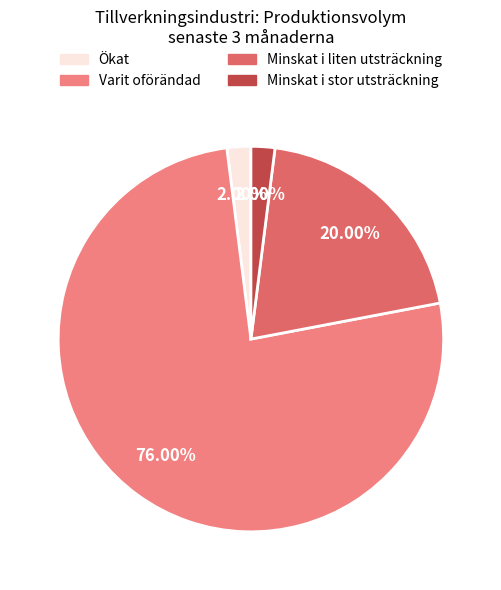

What percentage is the Varit oförändad slice, to the nearest percent?

76%